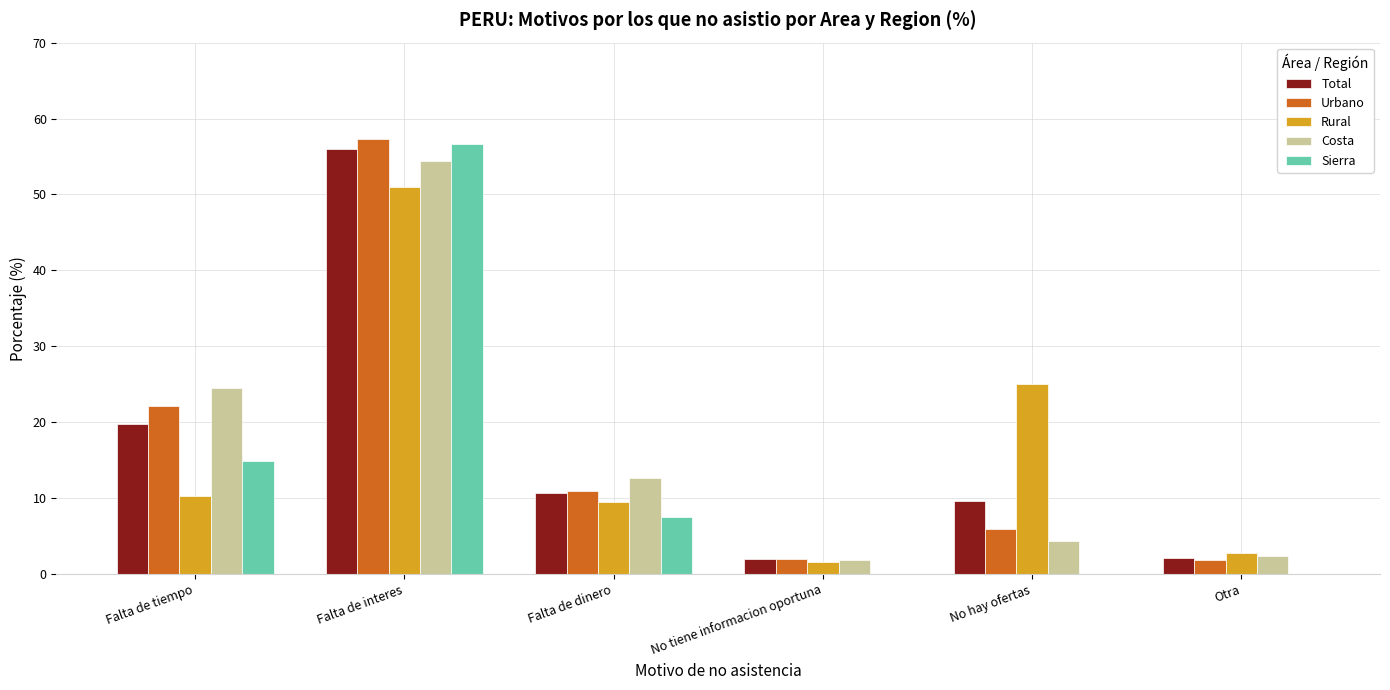

What is the highest value of the Urbano series?

57.3